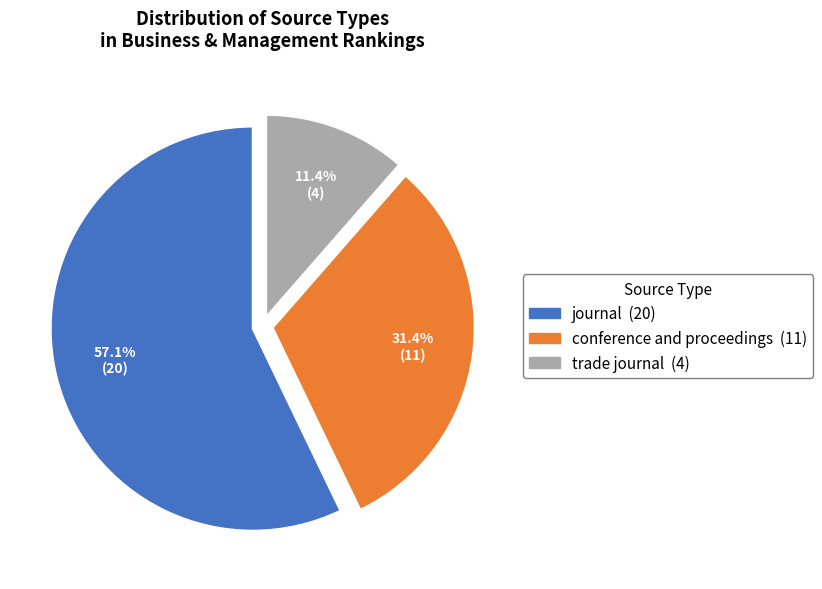

How many segments does this pie chart have?

3